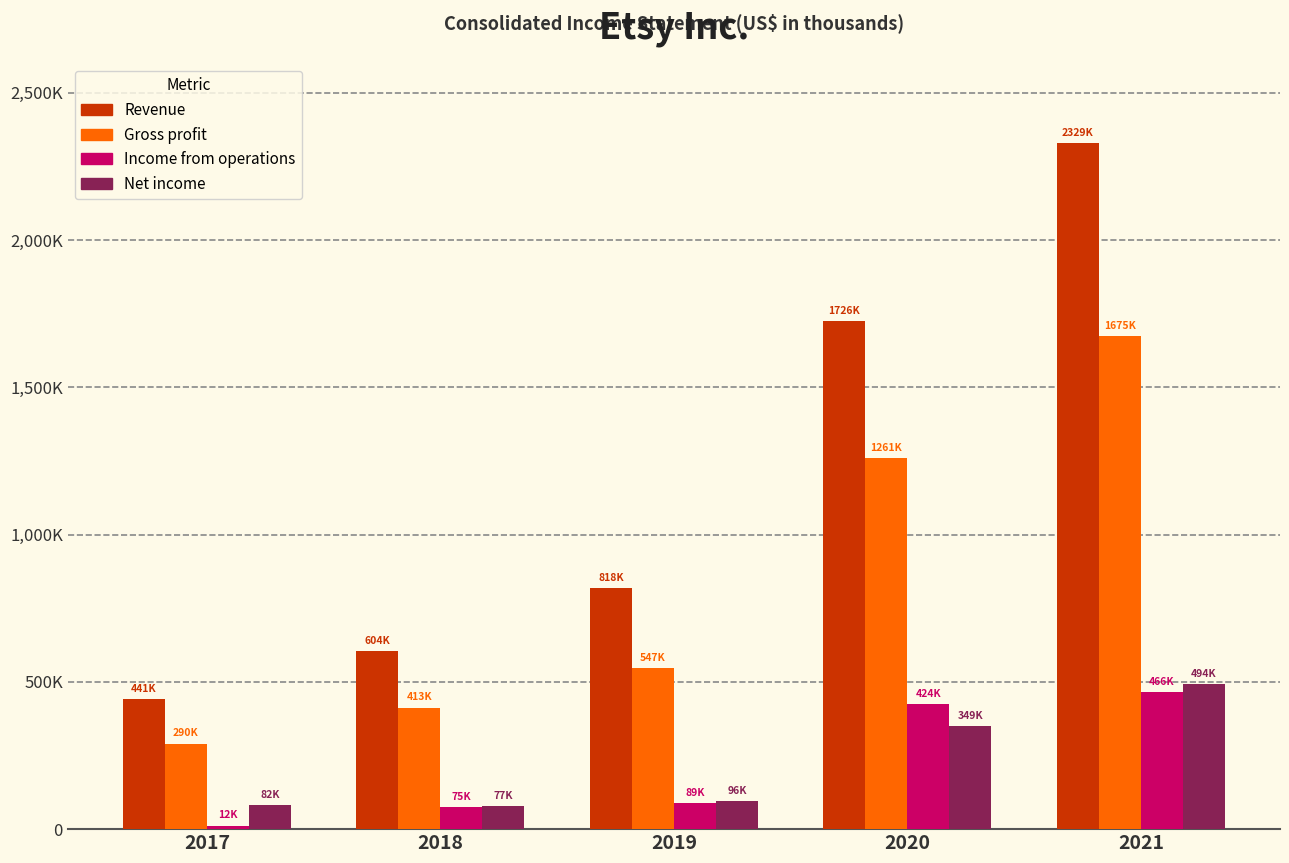

Rank the series by their maximum value, from lowest to highest.

Income from operations, Net income, Gross profit, Revenue